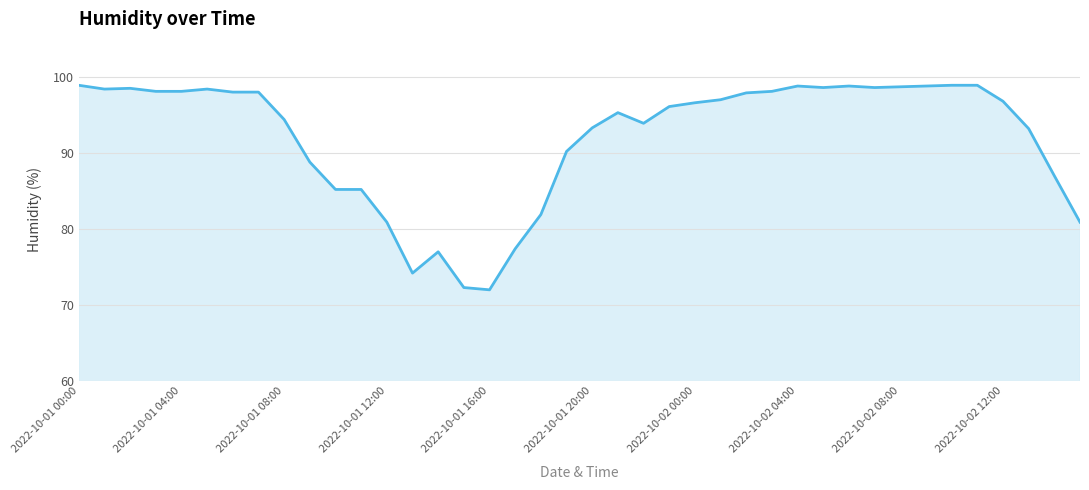

How many series are shown in this chart?

1